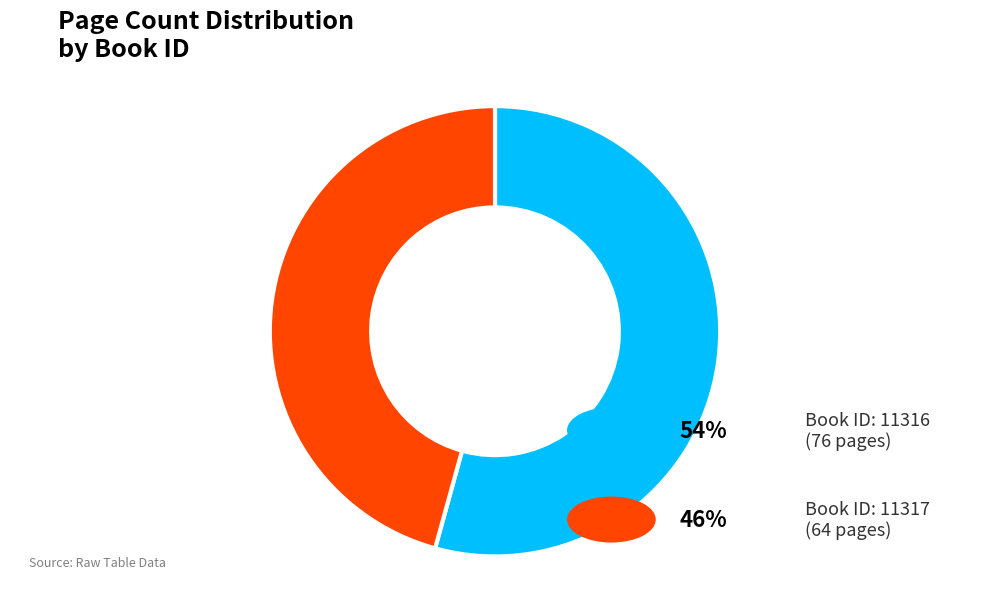

Does any single category account for the majority?

Yes